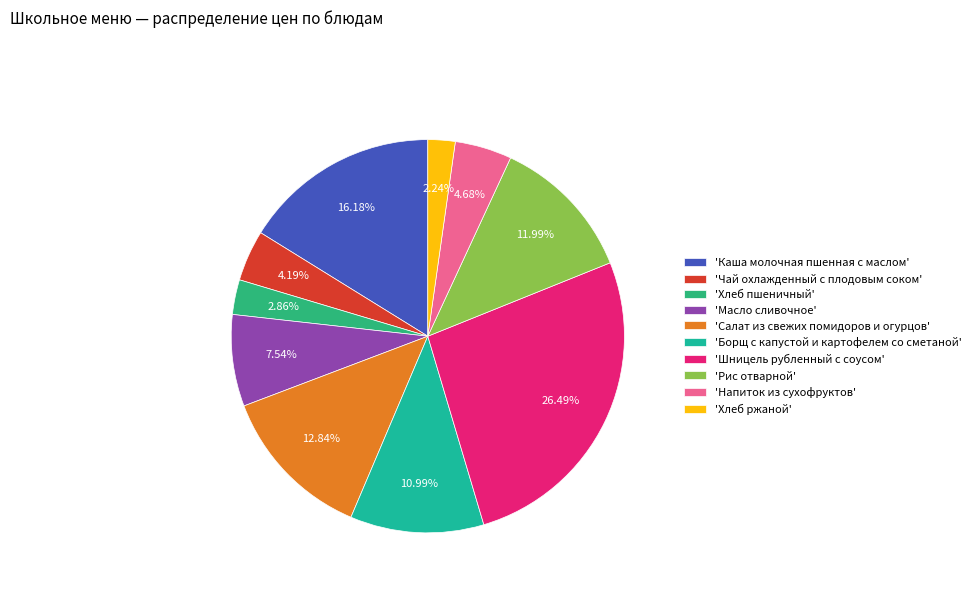

Which category has the smallest portion of the pie?

'Хлеб ржаной'